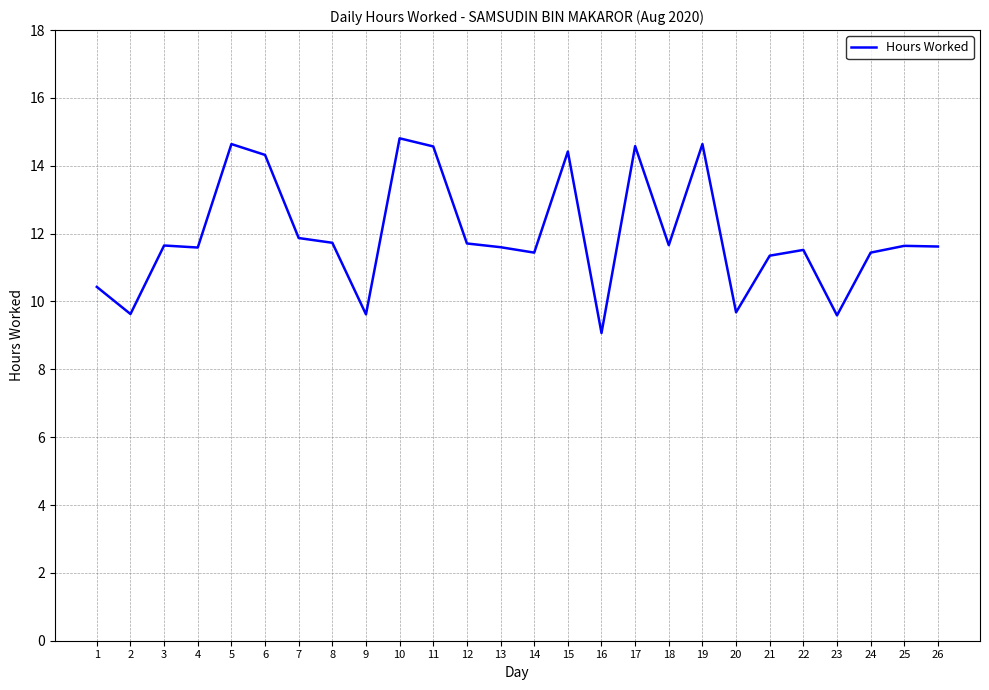

What is the difference between the maximum and second lowest values?

5.2